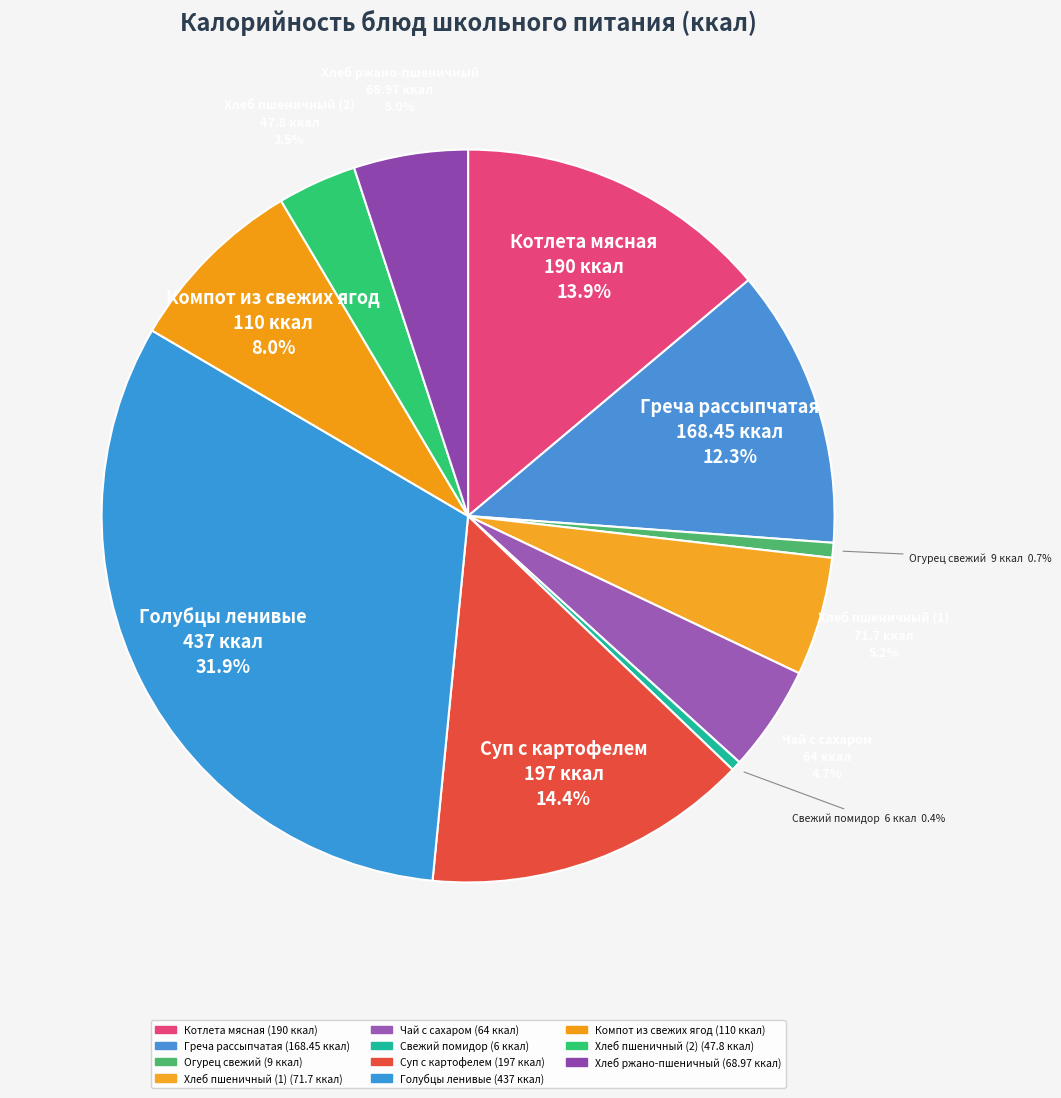

To the nearest percent, what is the combined percentage of Хлеб пшеничный (2) and Суп с картофелем?

18%